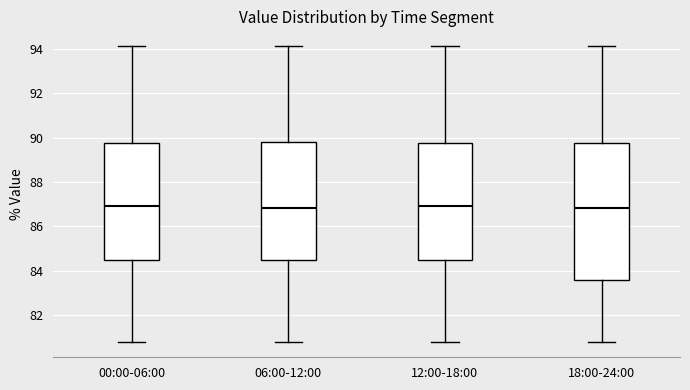

Reading left to right, transcribe this box plot: for each box, give where its median line is, the range the box spans, and where its two whiskers end, as read against the y-axis. The values are not printed on the chart, so give them approximately, as read against the axis.

00:00-06:00: median 87.0, box 84.6 to 89.8, whiskers 80.8 to 94.2
06:00-12:00: median 86.8, box 84.6 to 89.8, whiskers 80.8 to 94.2
12:00-18:00: median 87.0, box 84.6 to 89.8, whiskers 80.8 to 94.2
18:00-24:00: median 86.8, box 83.6 to 89.8, whiskers 80.8 to 94.2